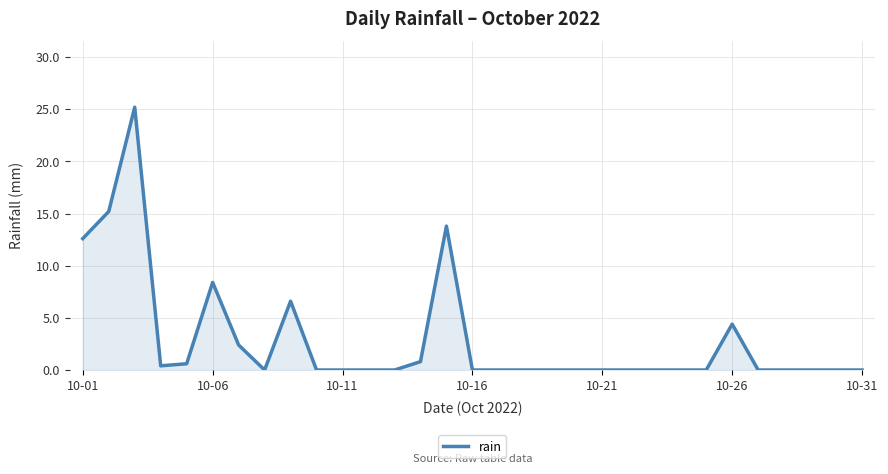

What is the difference between the maximum and minimum values?

25.2